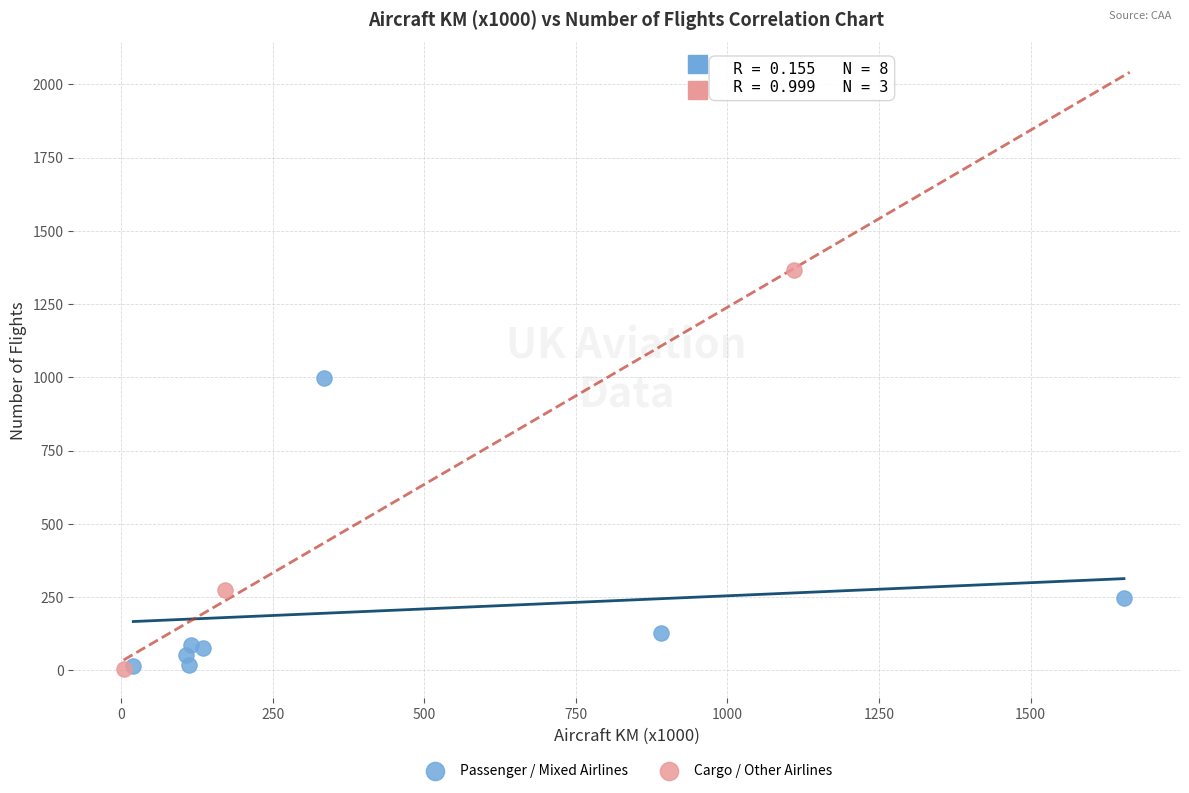

Which series contains the highest Y value?

Cargo / Other Airlines